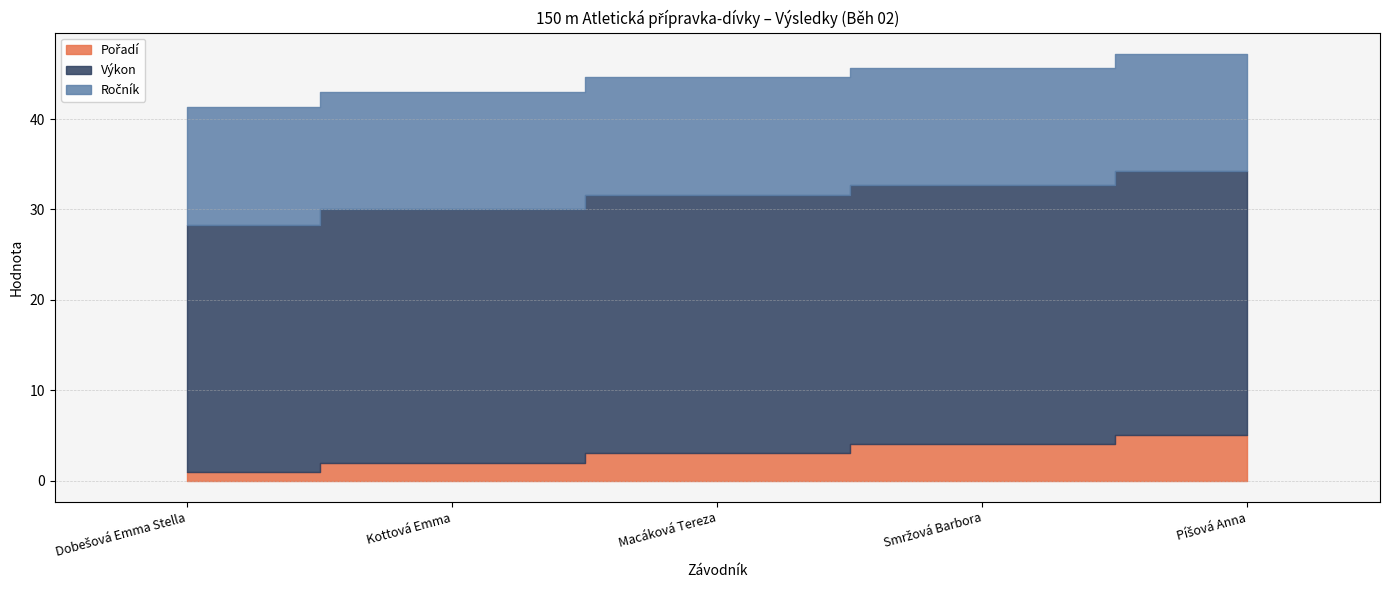

What is the value of the Pořadí point at the 2nd from the left?

2.0